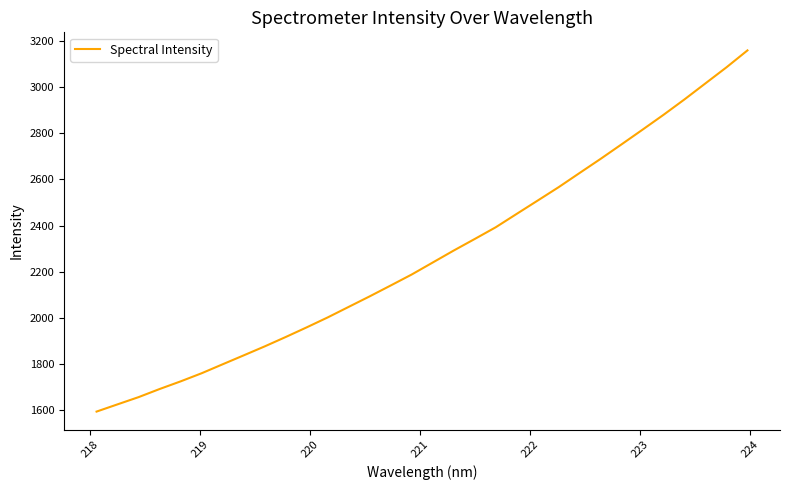

What is the minimum value shown in the chart?

1591.7